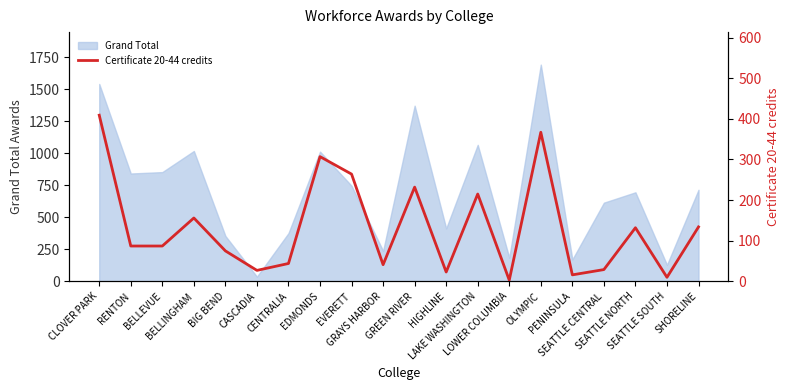

At which label is the value closest to 206?

LAKE WASHINGTON